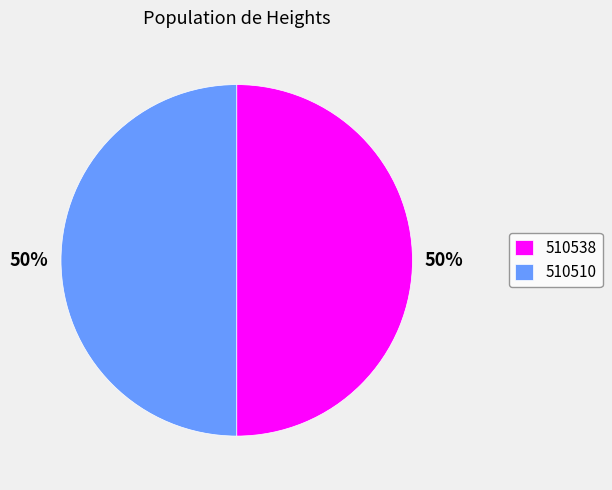

Combined, do 510538 and 510510 account for over 50%?

Yes